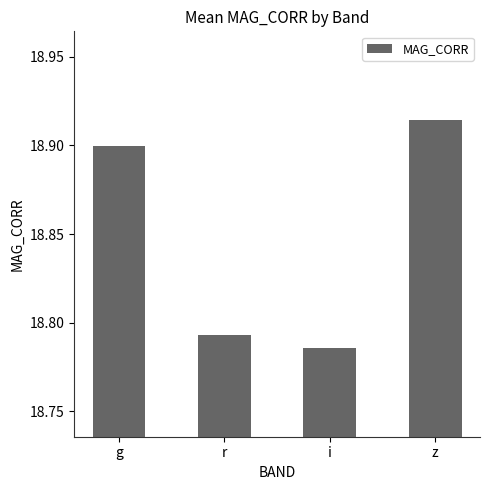

List the labels in order of value, smallest first.

i, r, g, z